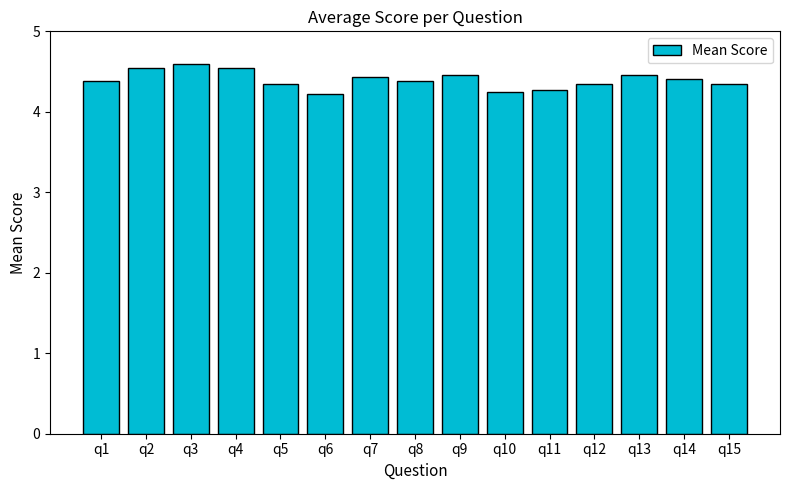

The chart shows a value of 4.4 at q7. True or false?

True